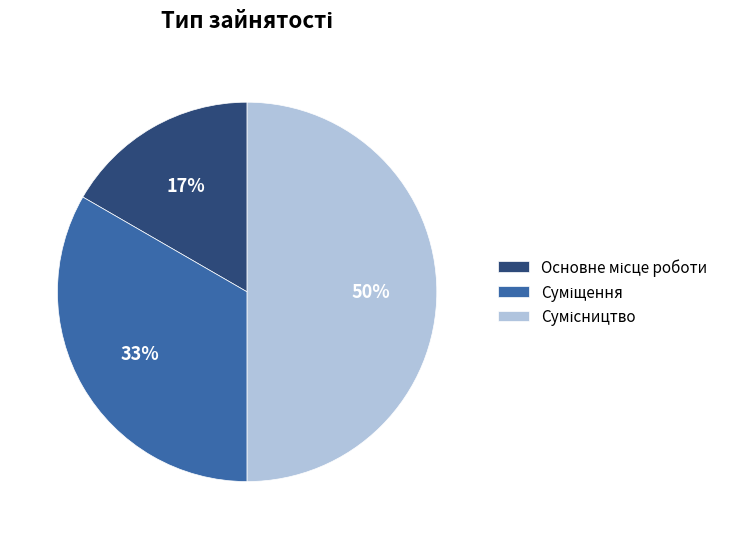

To the nearest percent, what is the difference between the largest and smallest slice percentages?

33%